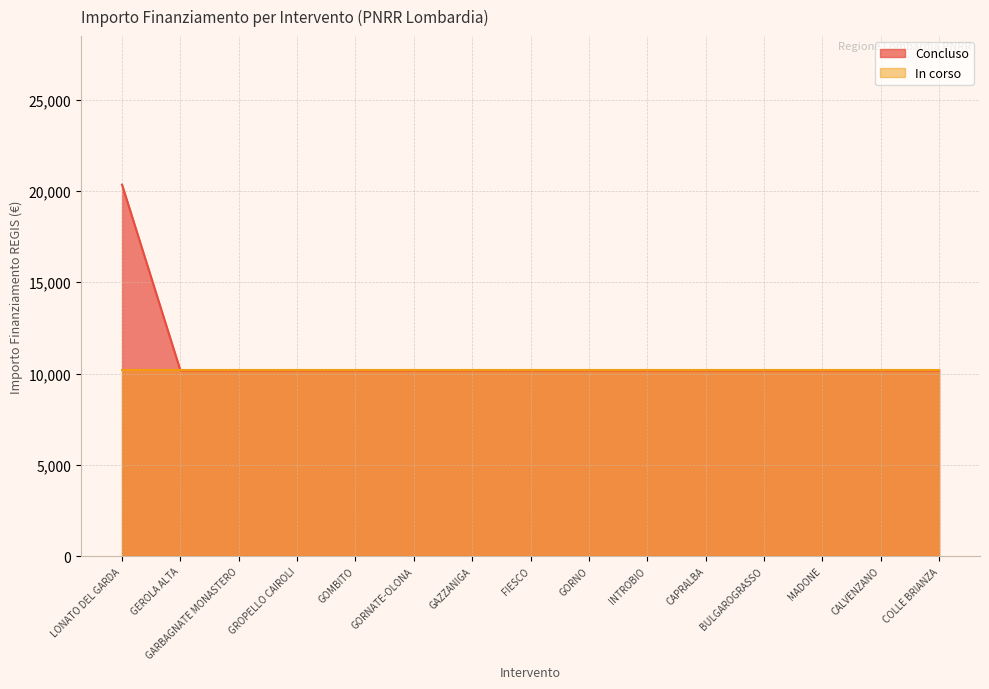

What is the label of the 1st point from the left?

LONATO DEL GARDA